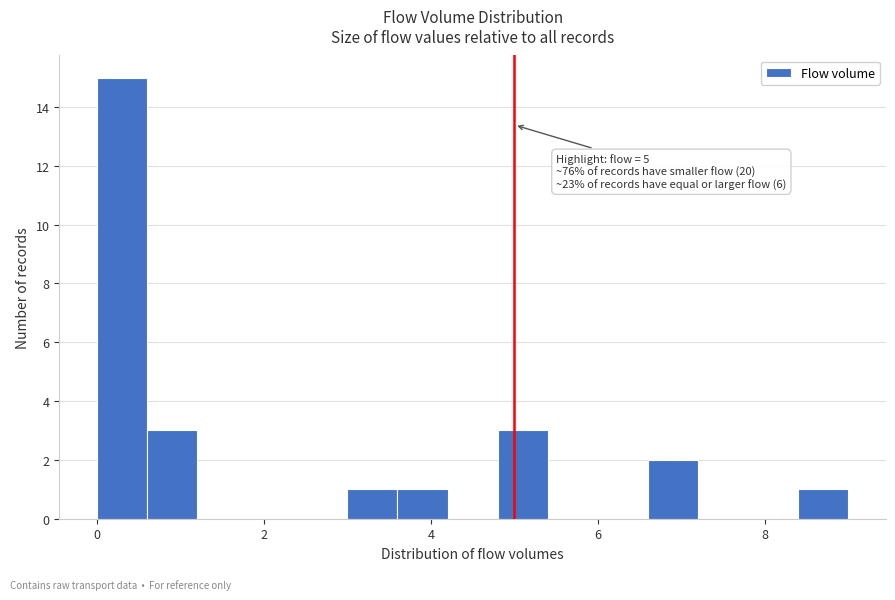

Read against the x-axis, roughly where is the centre of the tallest bar?

0.4